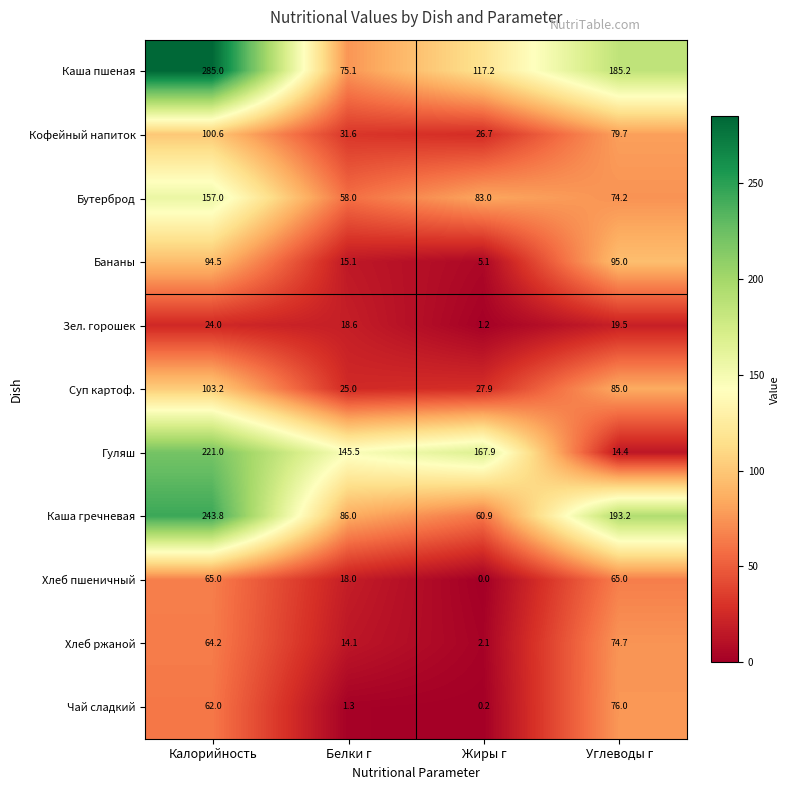

The value of Гуляш at Жиры г is 69.1. True or false?

False